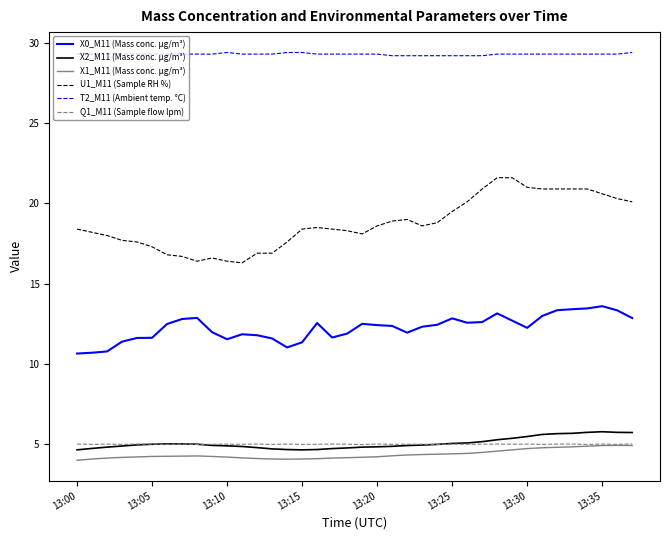

True or false: X0_M11 (Mass conc. μg/m³) and X2_M11 (Mass conc. μg/m³) cross at least once.

False